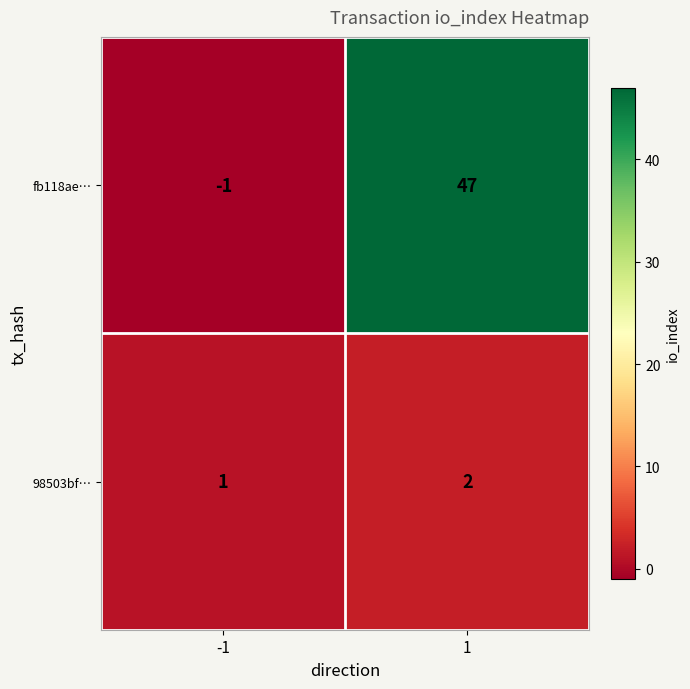

Is it true that 98503bf… equals 2 at 1?

True